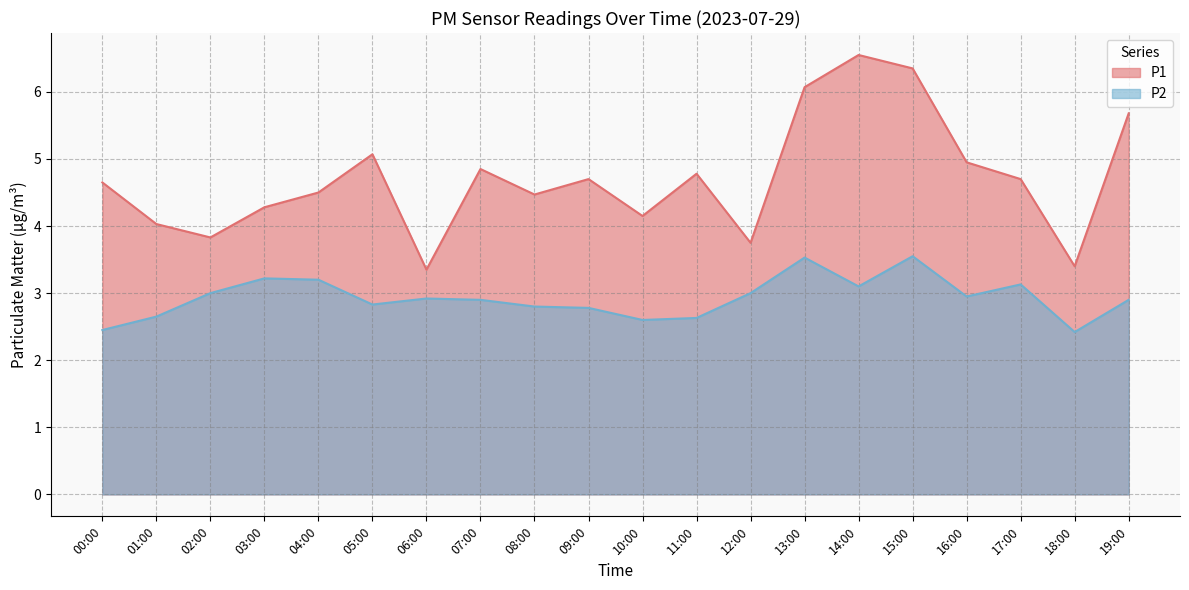

Reading left to right, what are all the values shown in this chart?

P1: 00:00=4.7	01:00=4.0	02:00=3.8	03:00=4.3	04:00=4.5	05:00=5.1	06:00=3.4	07:00=4.8	08:00=4.5	09:00=4.7	10:00=4.2	11:00=4.8	12:00=3.8	13:00=6.1	14:00=6.5	15:00=6.3	16:00=5.0	17:00=4.7	18:00=3.4	19:00=5.7
P2: 00:00=2.5	01:00=2.6	02:00=3.0	03:00=3.2	04:00=3.2	05:00=2.8	06:00=2.9	07:00=2.9	08:00=2.8	09:00=2.8	10:00=2.6	11:00=2.6	12:00=3.0	13:00=3.5	14:00=3.1	15:00=3.5	16:00=3.0	17:00=3.1	18:00=2.4	19:00=2.9